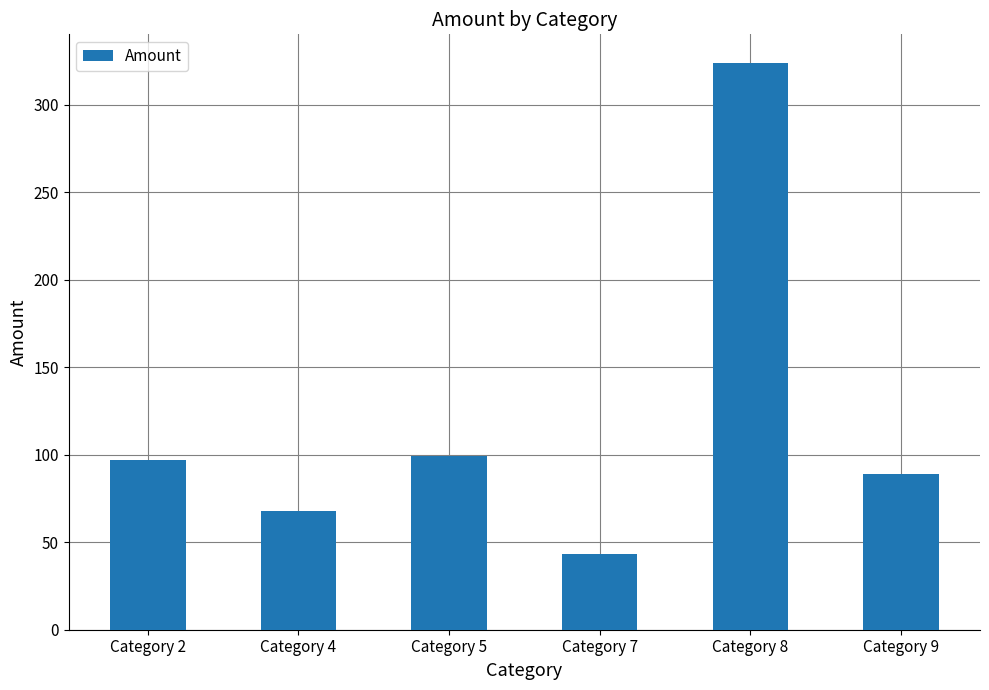

What is the difference between the maximum and minimum values?

281